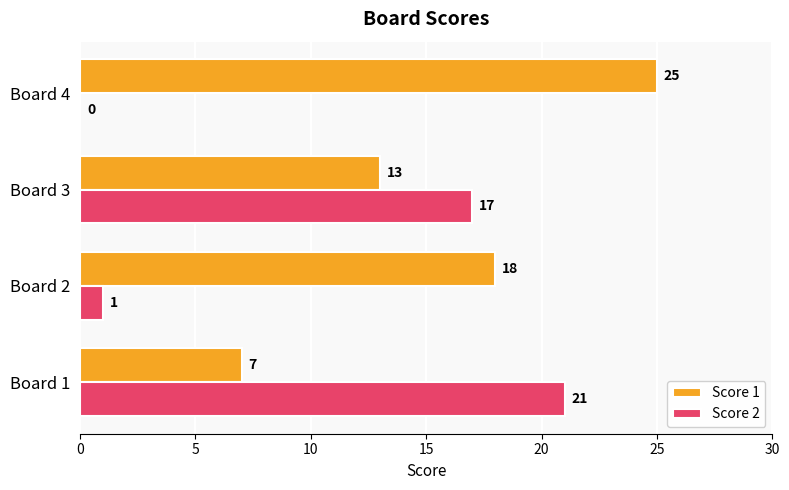

What is the greatest value displayed?

25